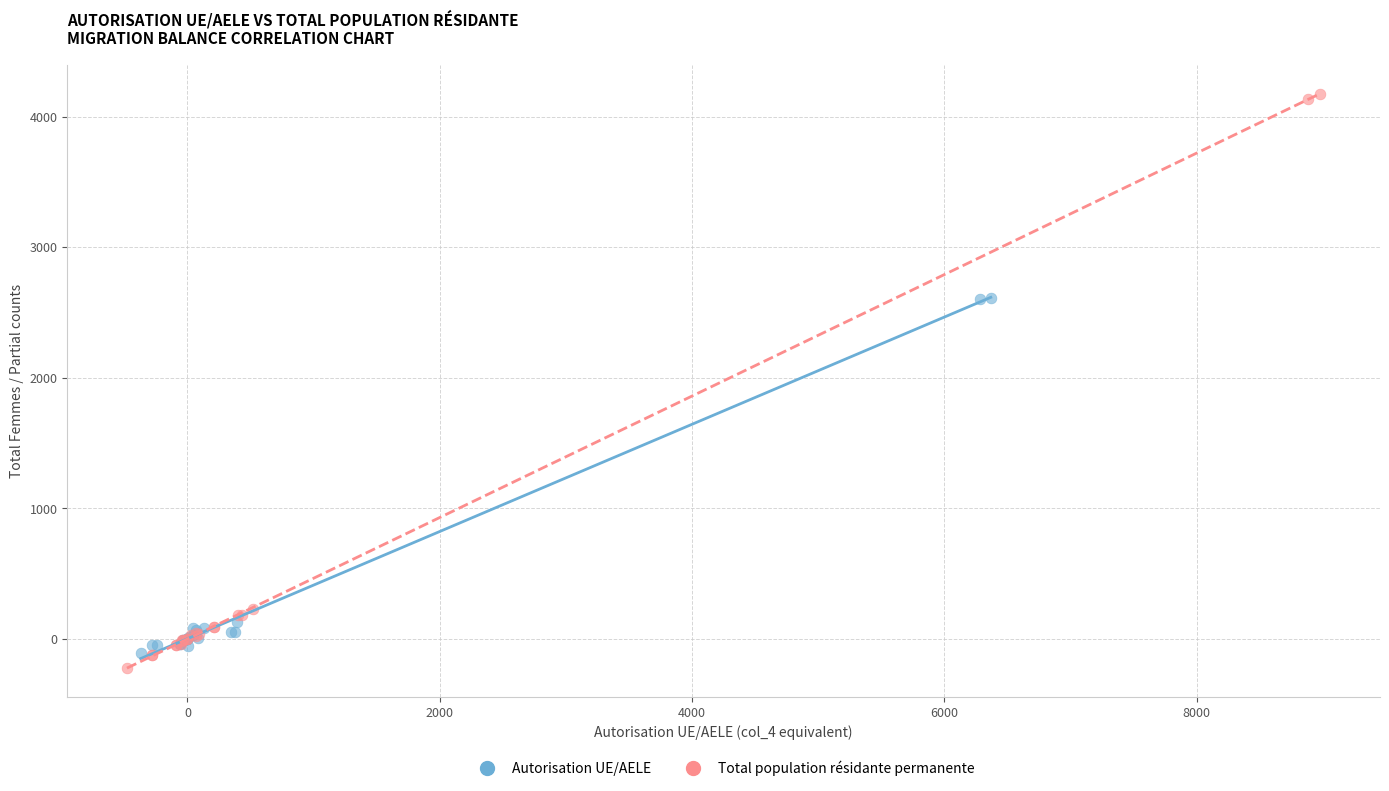

Which series has the largest Y range (max minus min)?

Total population résidante permanente